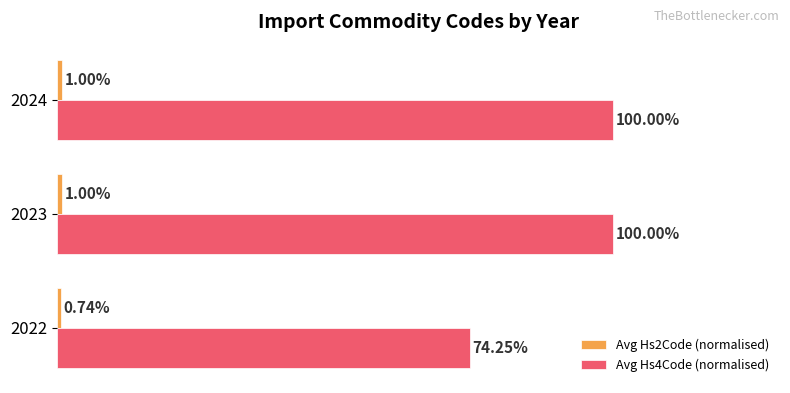

Which series has the widest spread of values?

Avg Hs4Code (normalised)